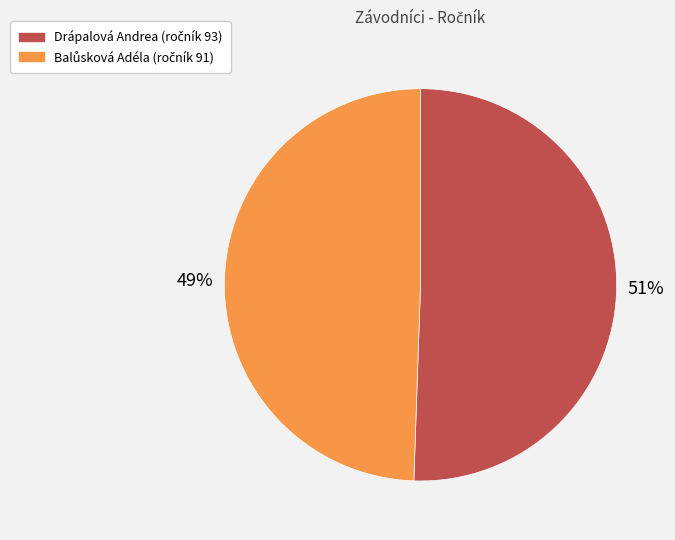

What is the largest slice in the pie chart?

Drápalová Andrea